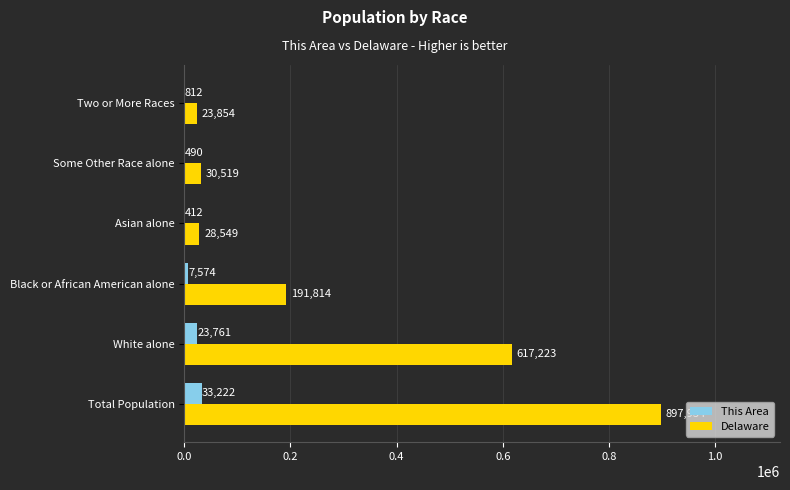

Count the number of data series in this chart.

2